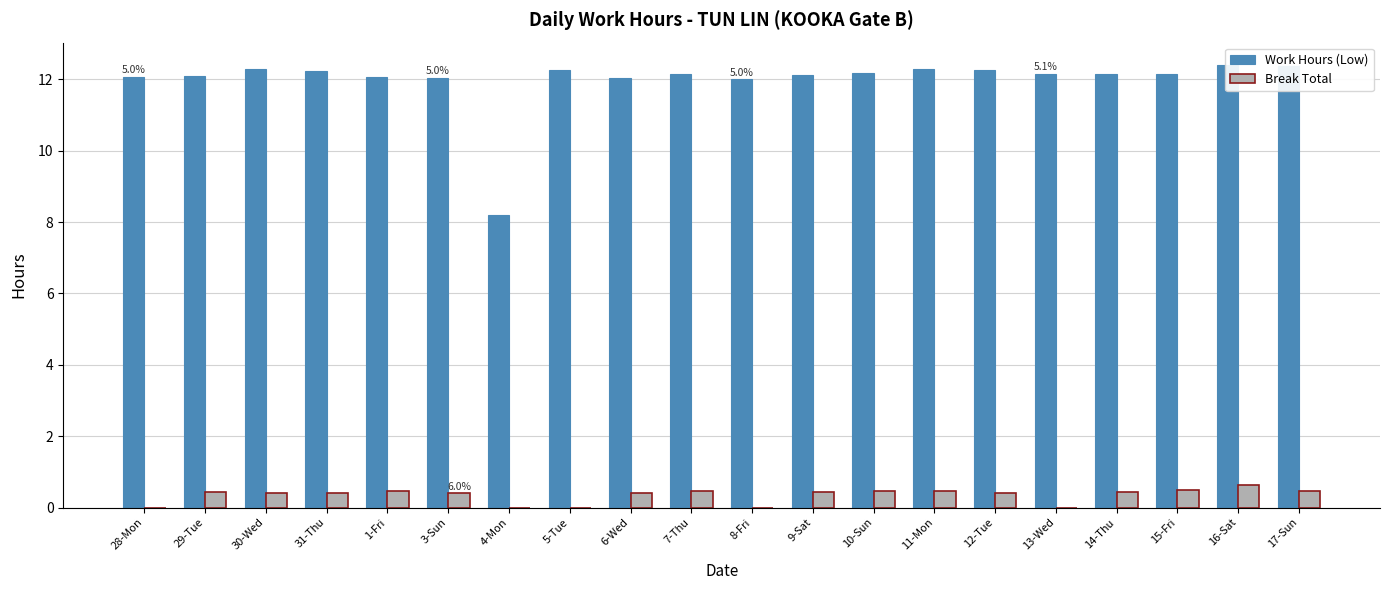

What are all the series names shown in the legend?

Work Hours (Low), Break Total